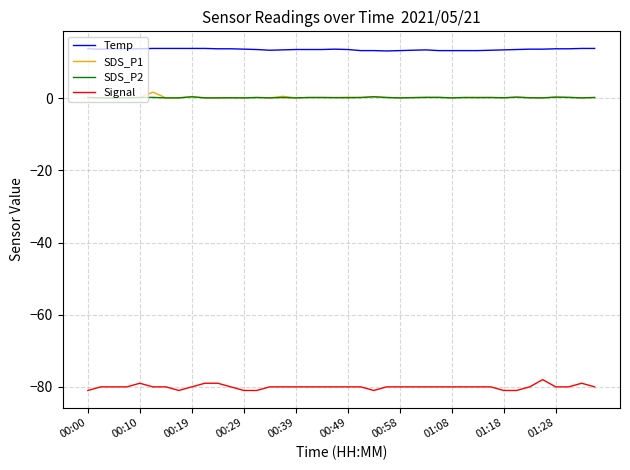

What is the maximum value for Temp?

13.8